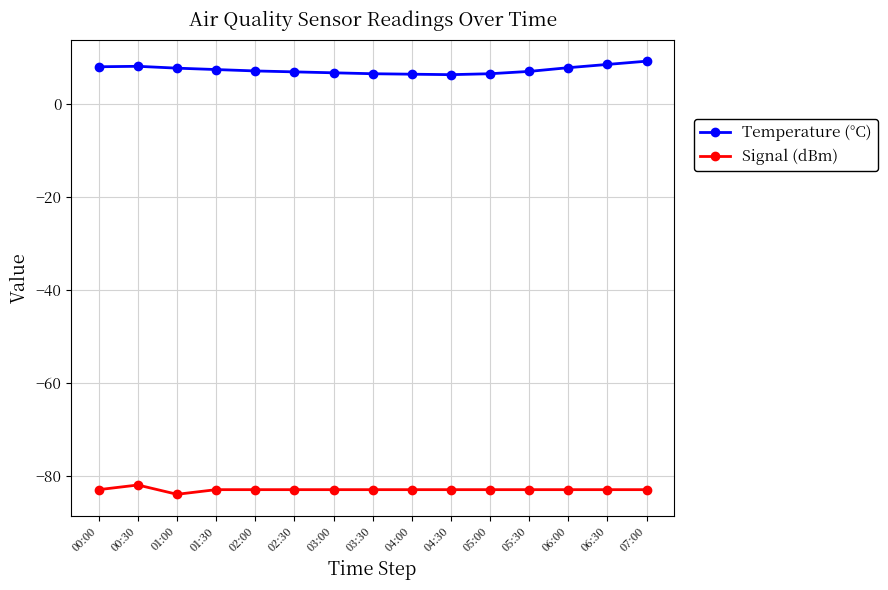

Which category has the highest value in the Signal (dBm) series?

00:30